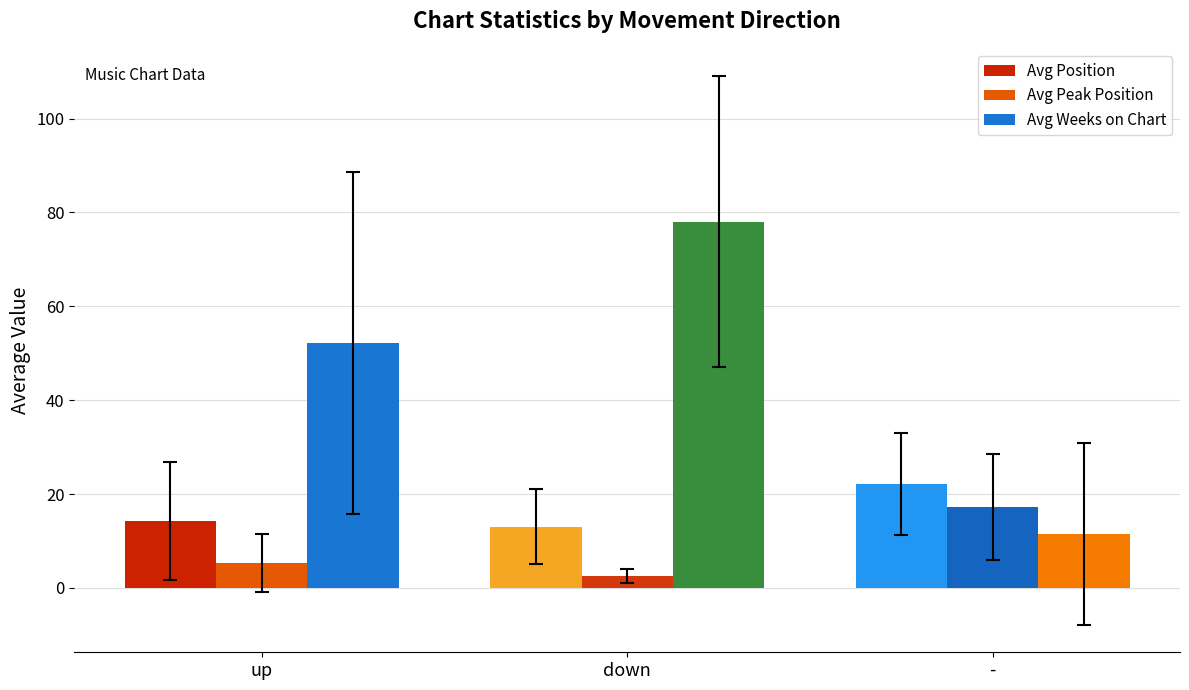

Rank the series by their maximum value, from highest to lowest.

Avg Weeks on Chart, Avg Position, Avg Peak Position